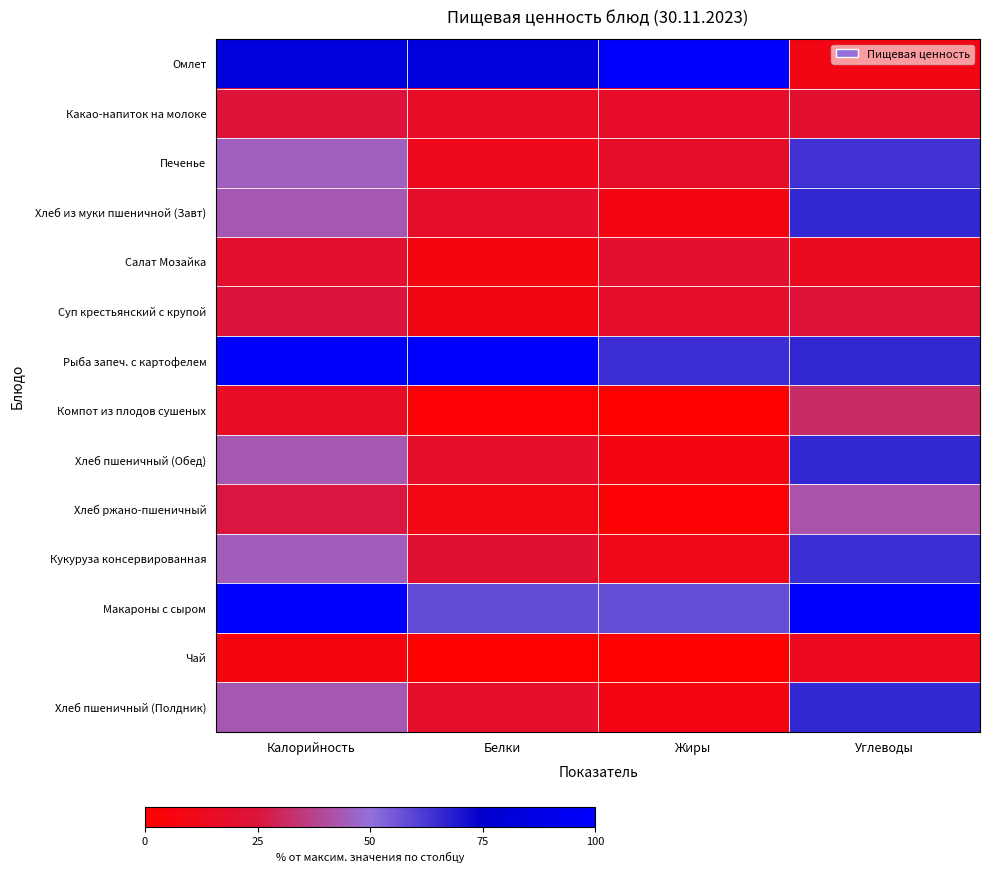

Which series has the largest range (max minus min)?

Омлет